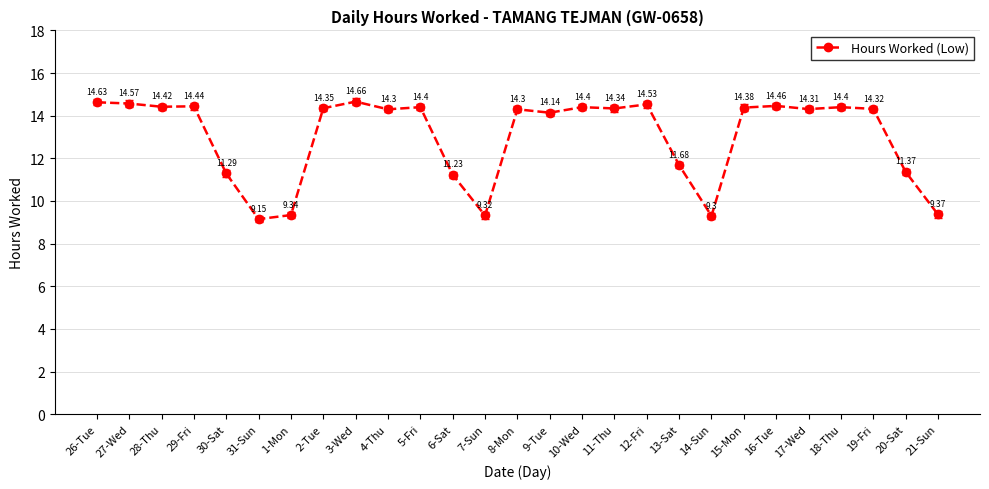

Count the number of values greater than 14.

18